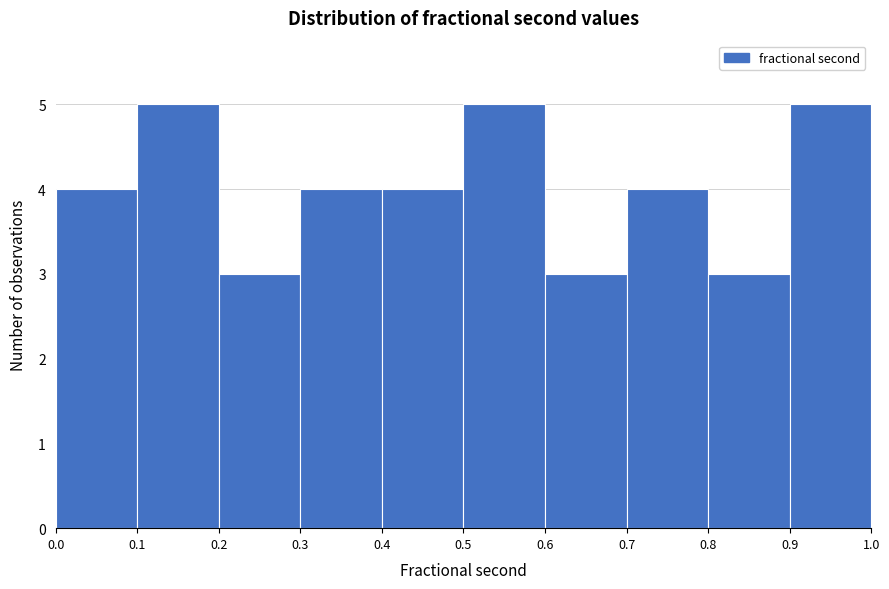

What is the height of the bar covering 0.1 to 0.2 on the x-axis? The values are not printed on the chart, so give them approximately, as read against the axis.

5